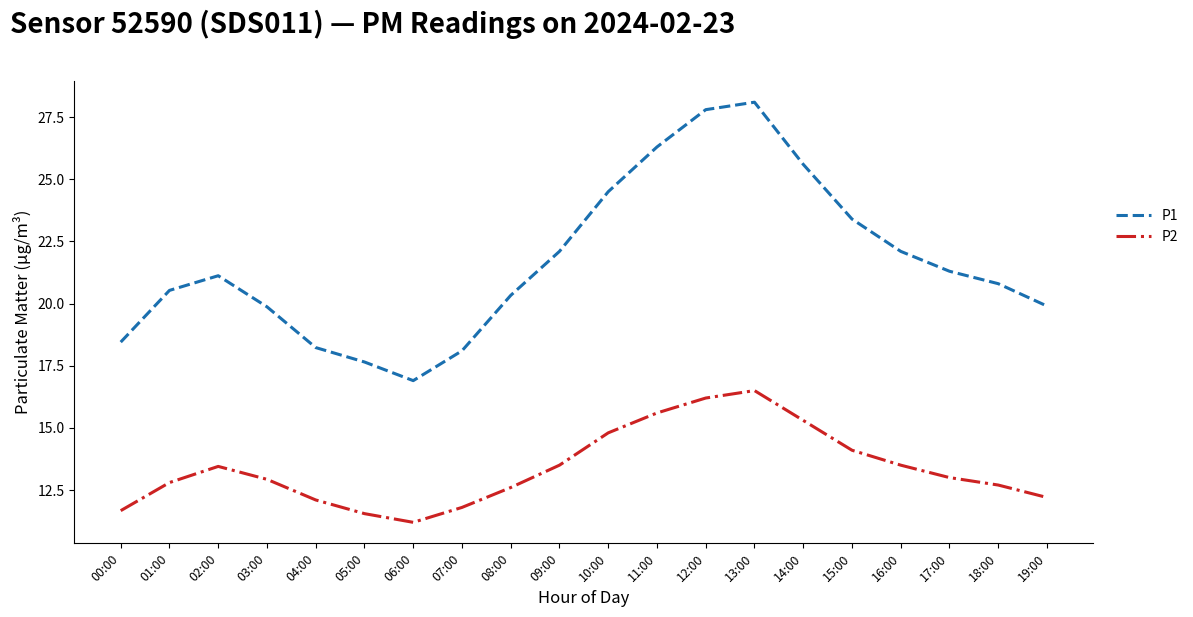

What are all the series names shown in the legend?

P1, P2